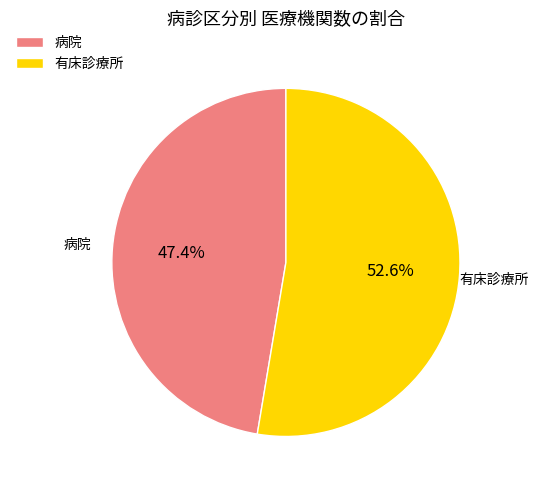

The 有床診療所 slice represents 53% of the pie. True or false?

True